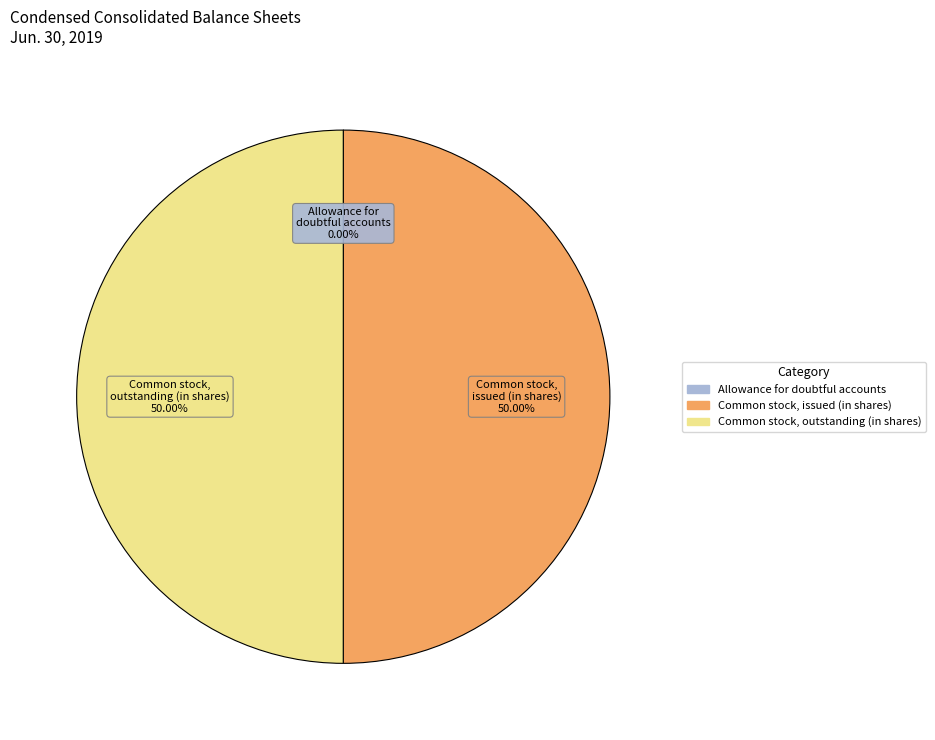

Do Common stock, outstanding (in shares) and Common stock, issued (in shares) together represent more than half of the pie?

Yes